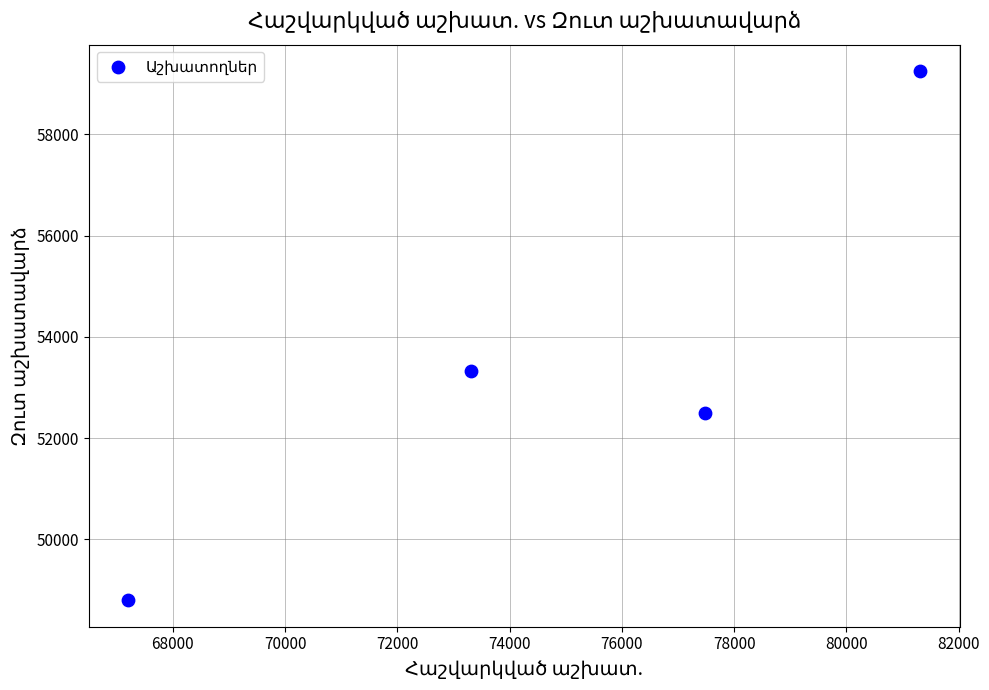

What Y value in the scatter plot is closest to 54021?

53315